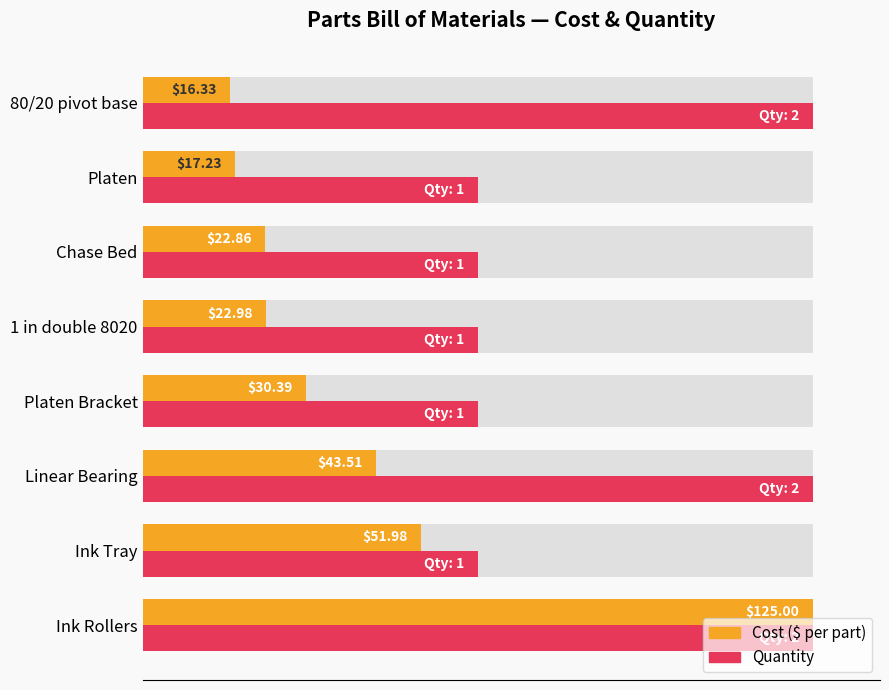

List the series in order of their overall mean, lowest first.

Cost ($) normalized, Quantity normalized